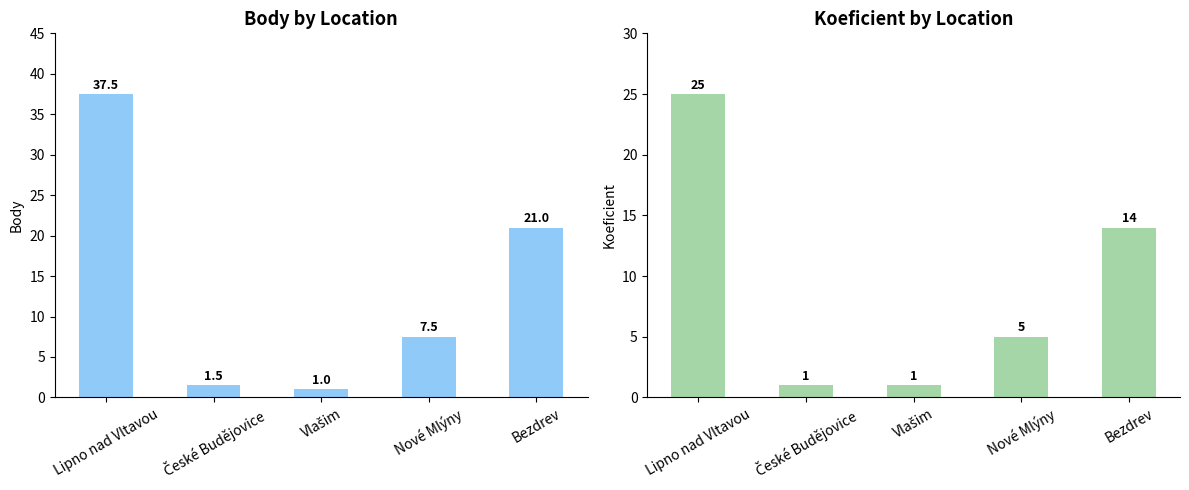

What is the value of the Body bar at the 5th from the left?

21.0